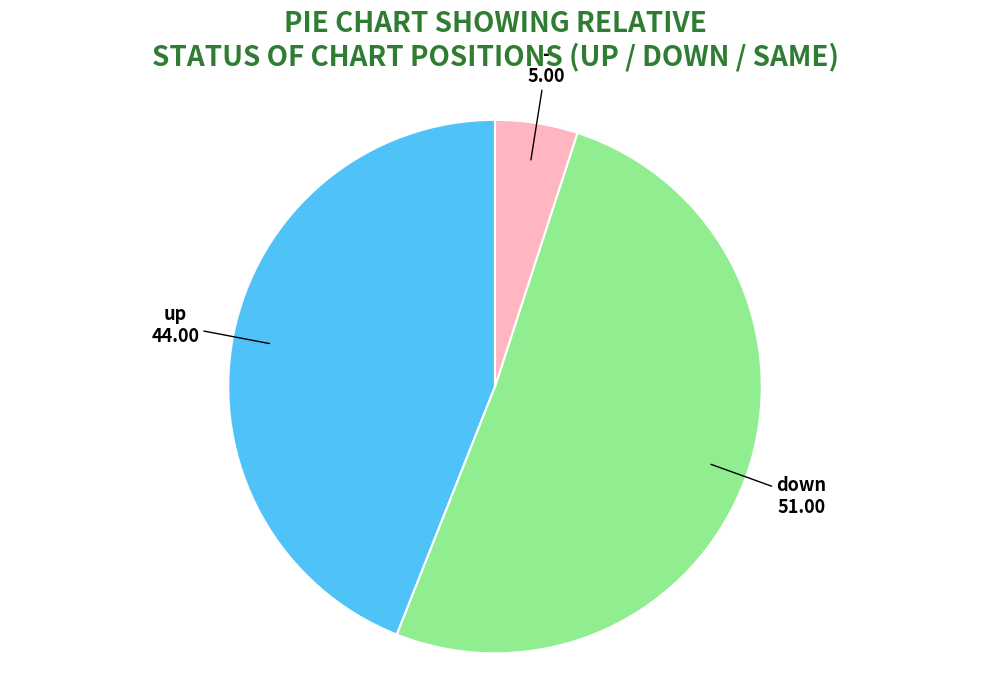

Rank the categories by value from highest to lowest.

down, up, -